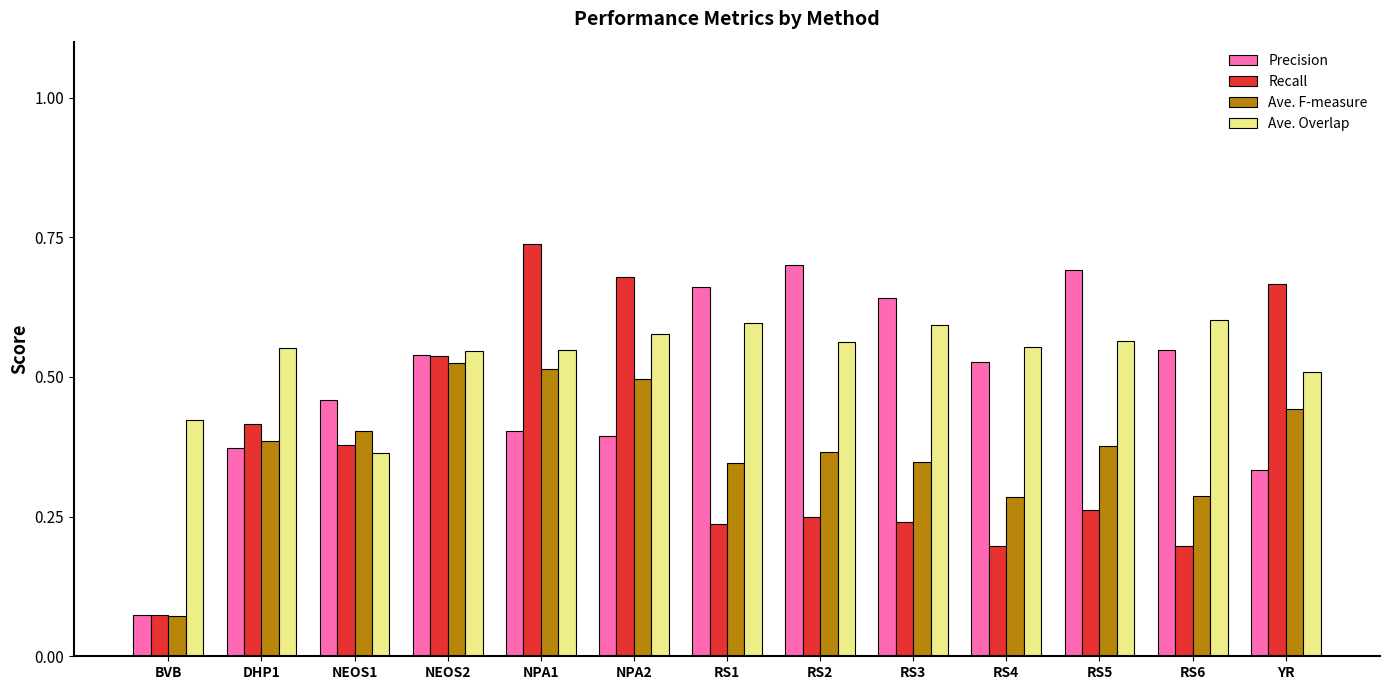

Where is Recall nearest to the value 0?

BVB